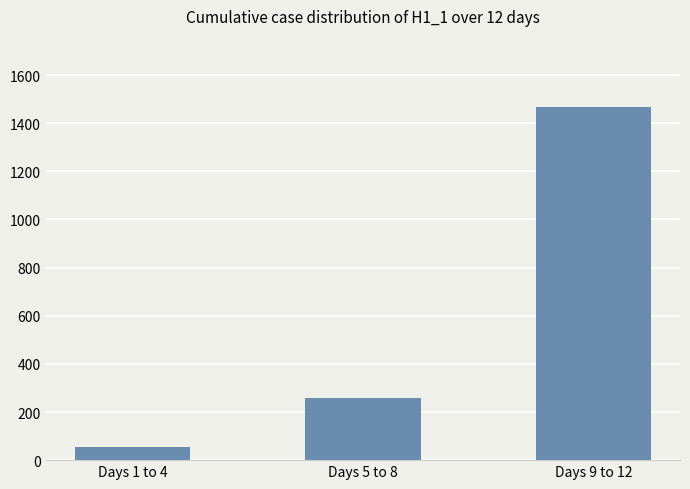

What is the approximate value at Days 1 to 4, to the nearest 100?

100